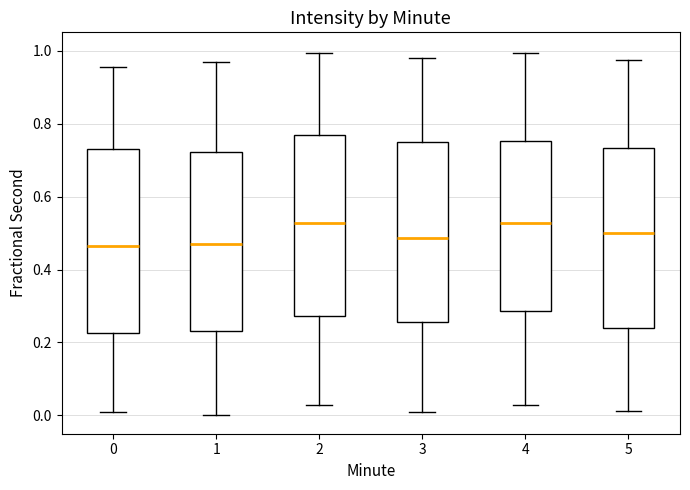

Reading left to right, transcribe this box plot: for each box, give where its median line is, the range the box spans, and where its two whiskers end, as read against the y-axis. The values are not printed on the chart, so give them approximately, as read against the axis.

0: median 0.46, box 0.22 to 0.72, whiskers 0.00 to 0.96
1: median 0.46, box 0.24 to 0.72, whiskers 0.00 to 0.96
2: median 0.52, box 0.28 to 0.76, whiskers 0.02 to 1.00
3: median 0.48, box 0.26 to 0.74, whiskers 0.00 to 0.98
4: median 0.52, box 0.28 to 0.76, whiskers 0.02 to 1.00
5: median 0.50, box 0.24 to 0.74, whiskers 0.02 to 0.98